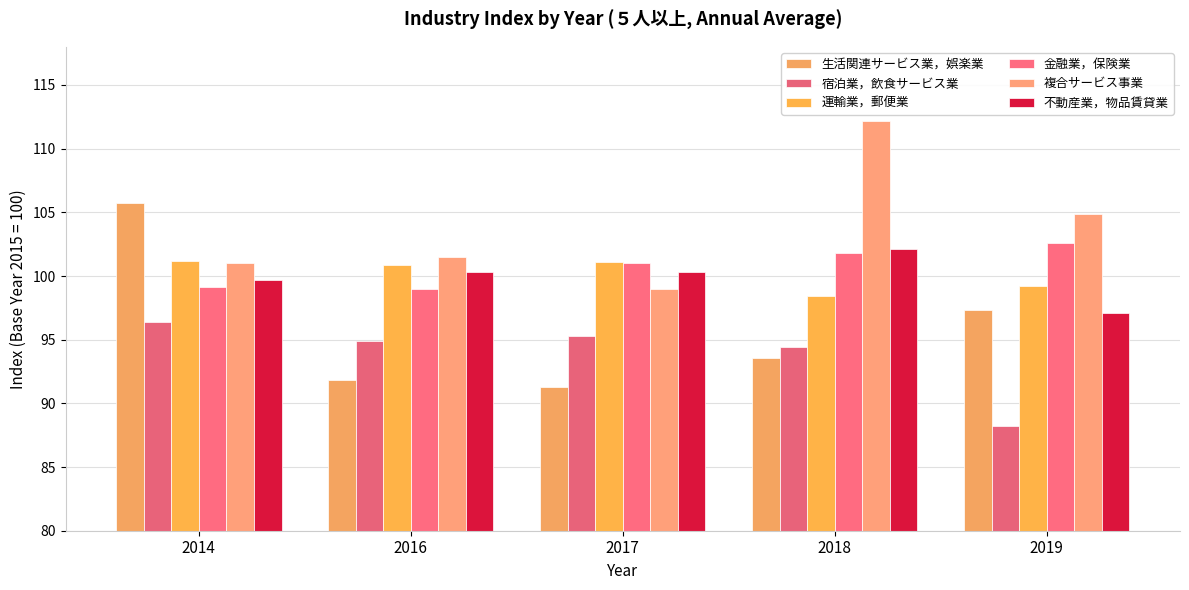

How many values in the 運輸業，郵便業 series are below 100?

2